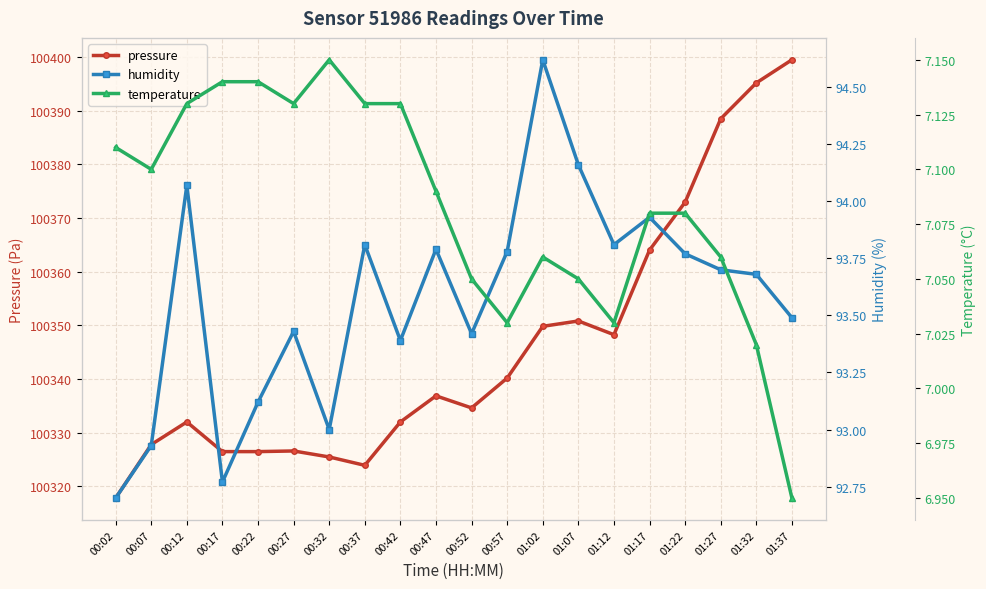

What is the value of the humidity point at the 18th from the left?

93.7